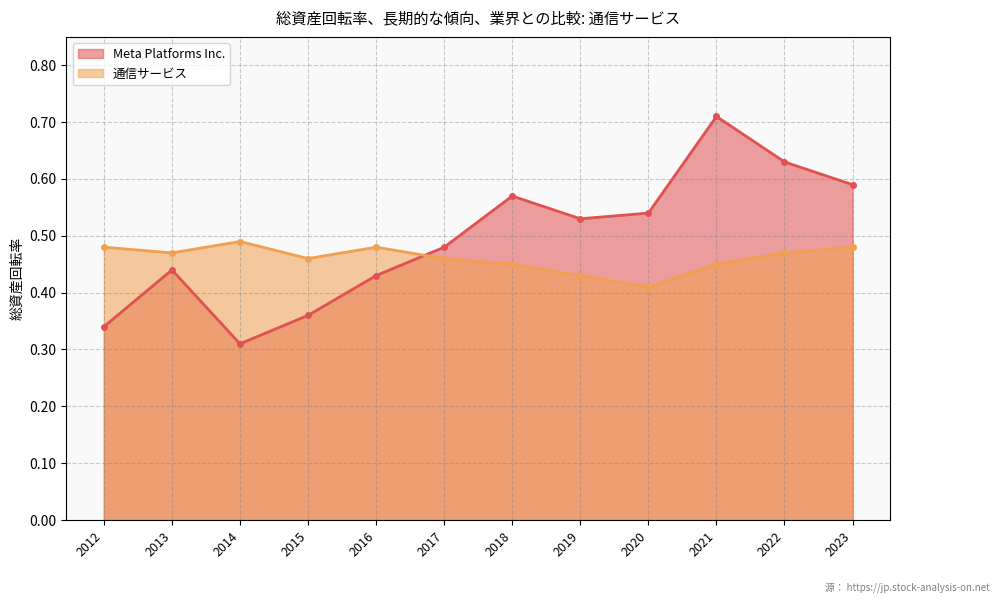

True or false: 通信サービス and Meta Platforms Inc. cross at least once.

True